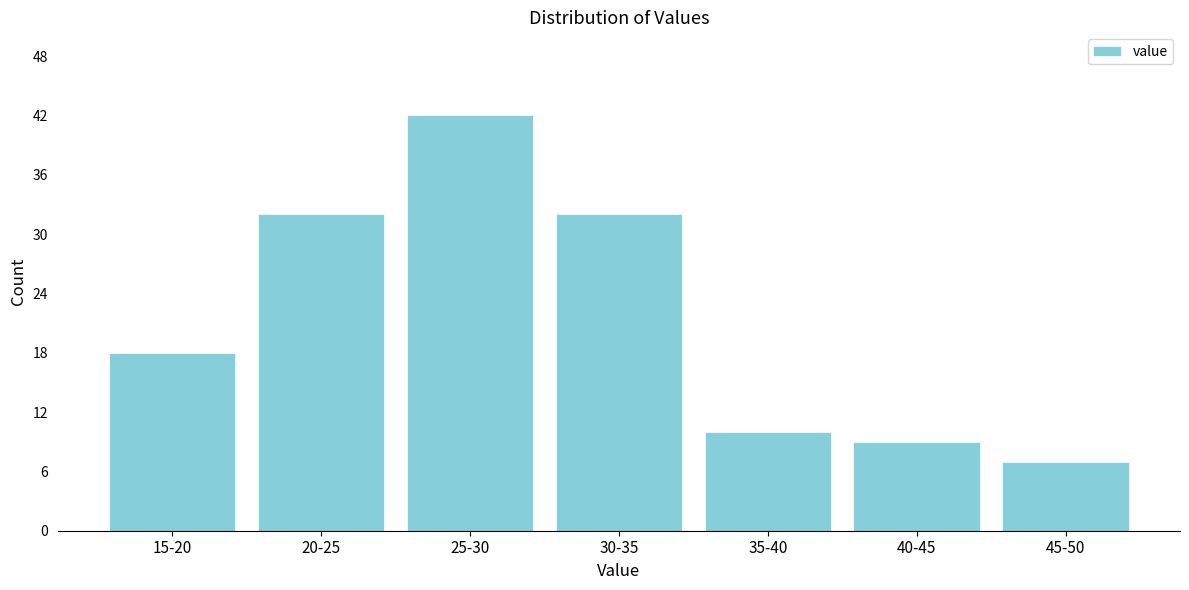

Reading left to right, what are all the values shown in this chart?

15-20=18	20-25=32	25-30=42	30-35=32	35-40=10	40-45=9	45-50=7